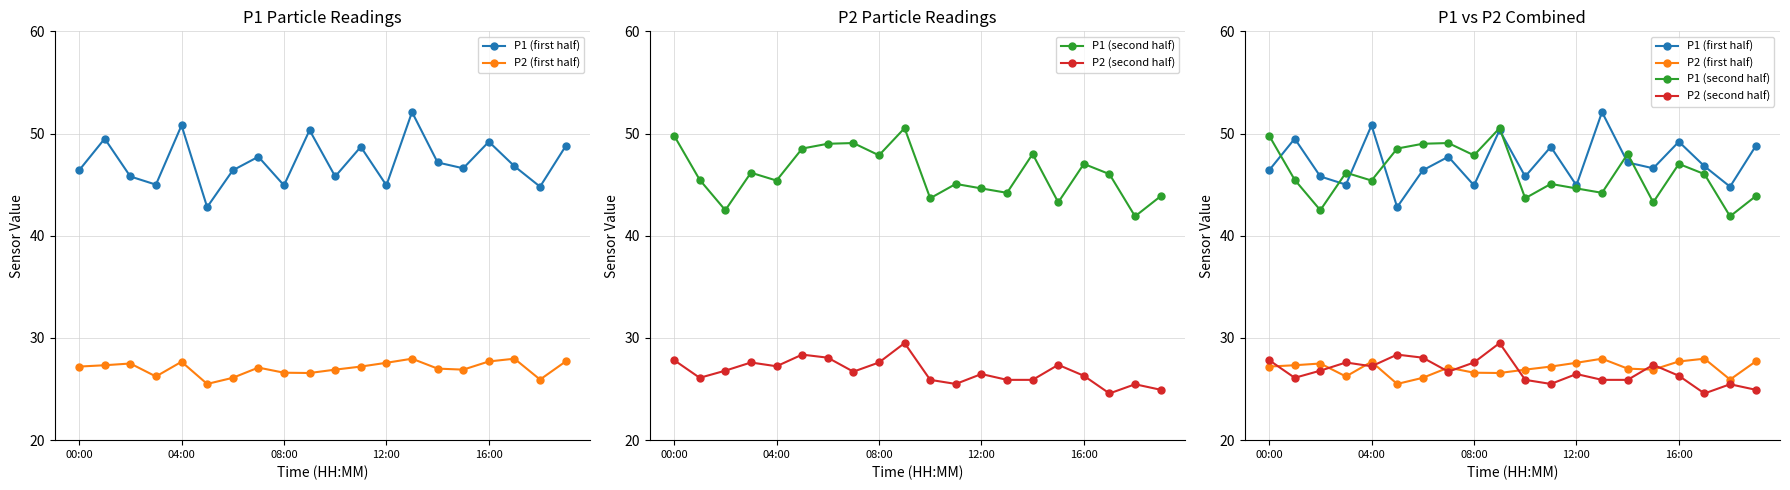

What is the lowest value of the P2 (second half) series?

24.6